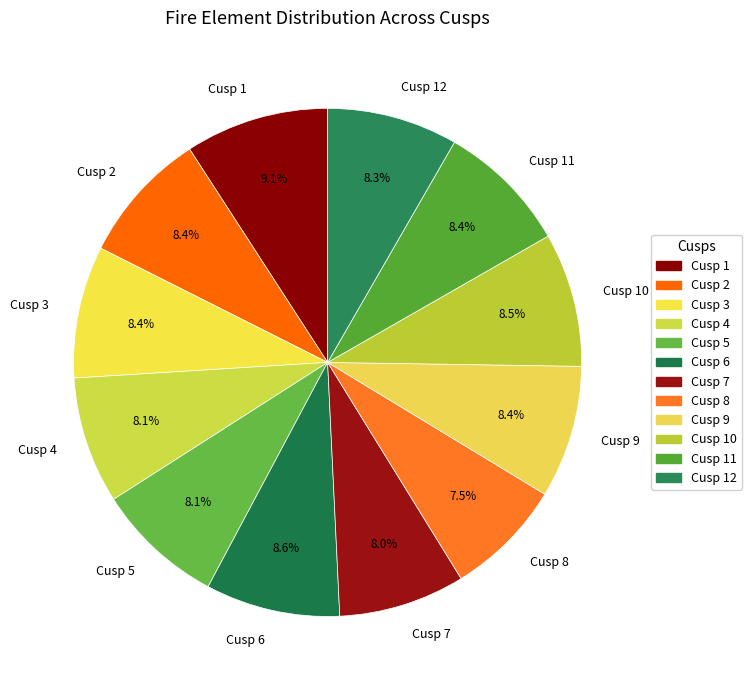

The Cusp 2 slice represents 8% of the pie. True or false?

True